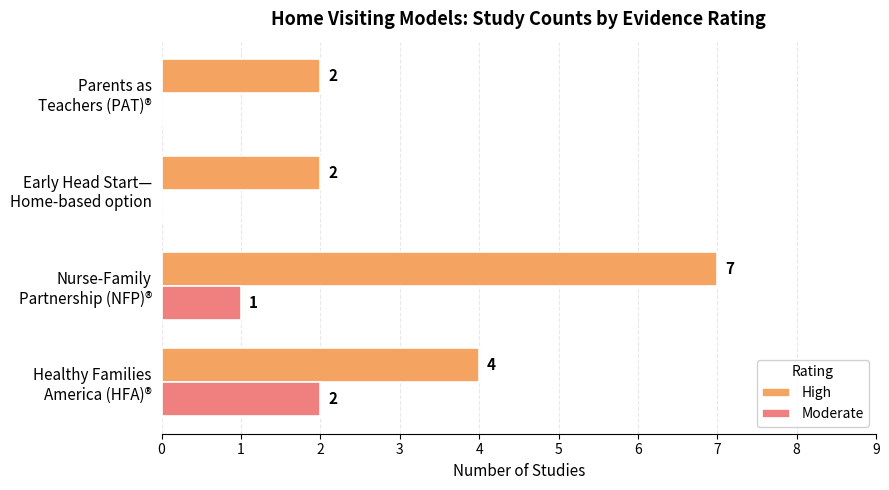

What are all the series names shown in the legend?

High, Moderate